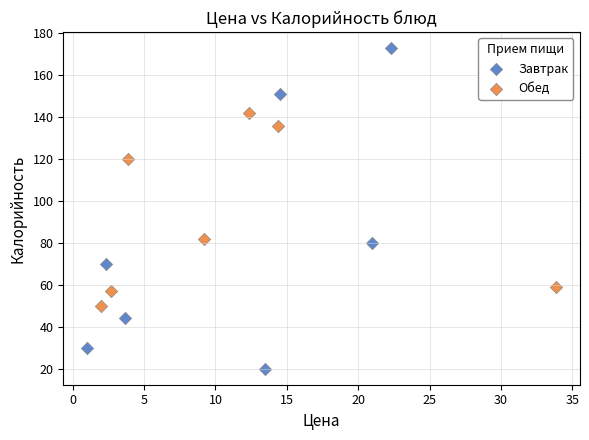

Which series has the largest Y range (max minus min)?

Завтрак